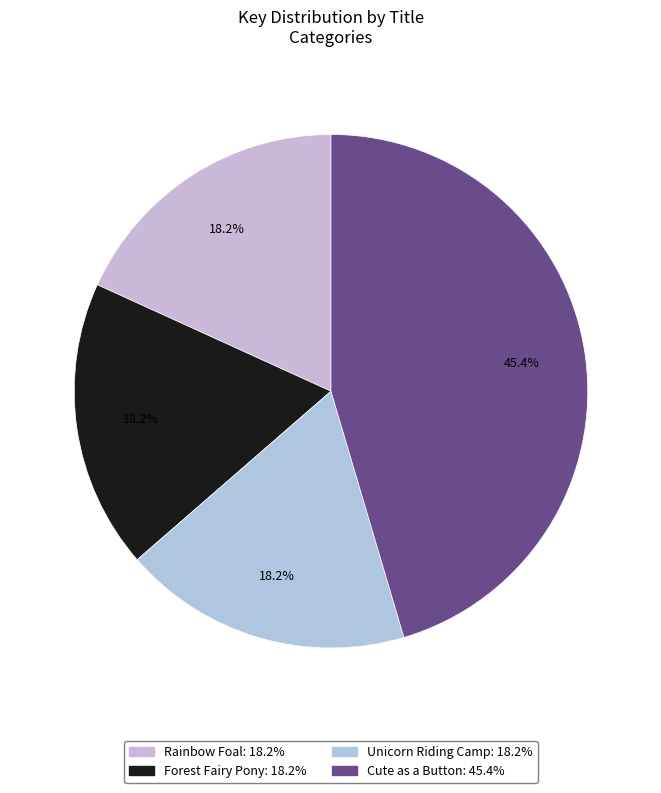

What percentage do Forest Fairy Pony and Cute as a Button together represent?

63.6%